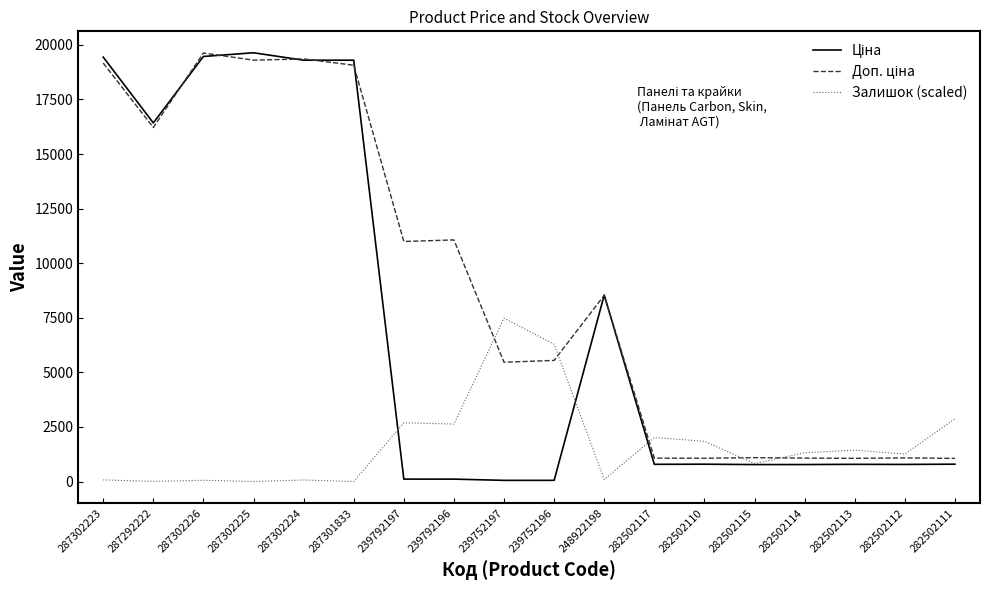

The Залишок (scaled) series shows 7486.0 at 239752197. True or false?

True